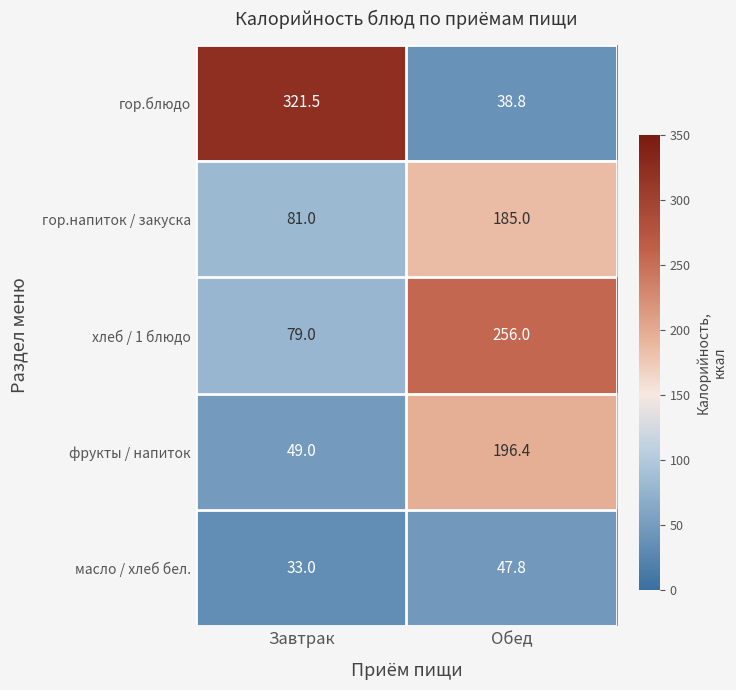

Which series changed the most between Завтрак and Обед?

гор.блюдо